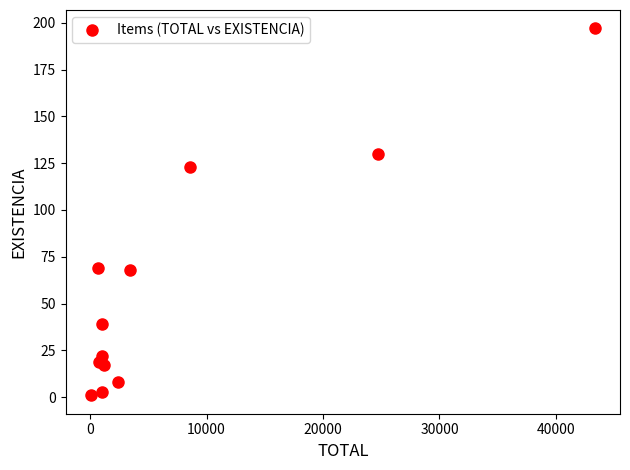

What Y value in the scatter plot is closest to 99?

123